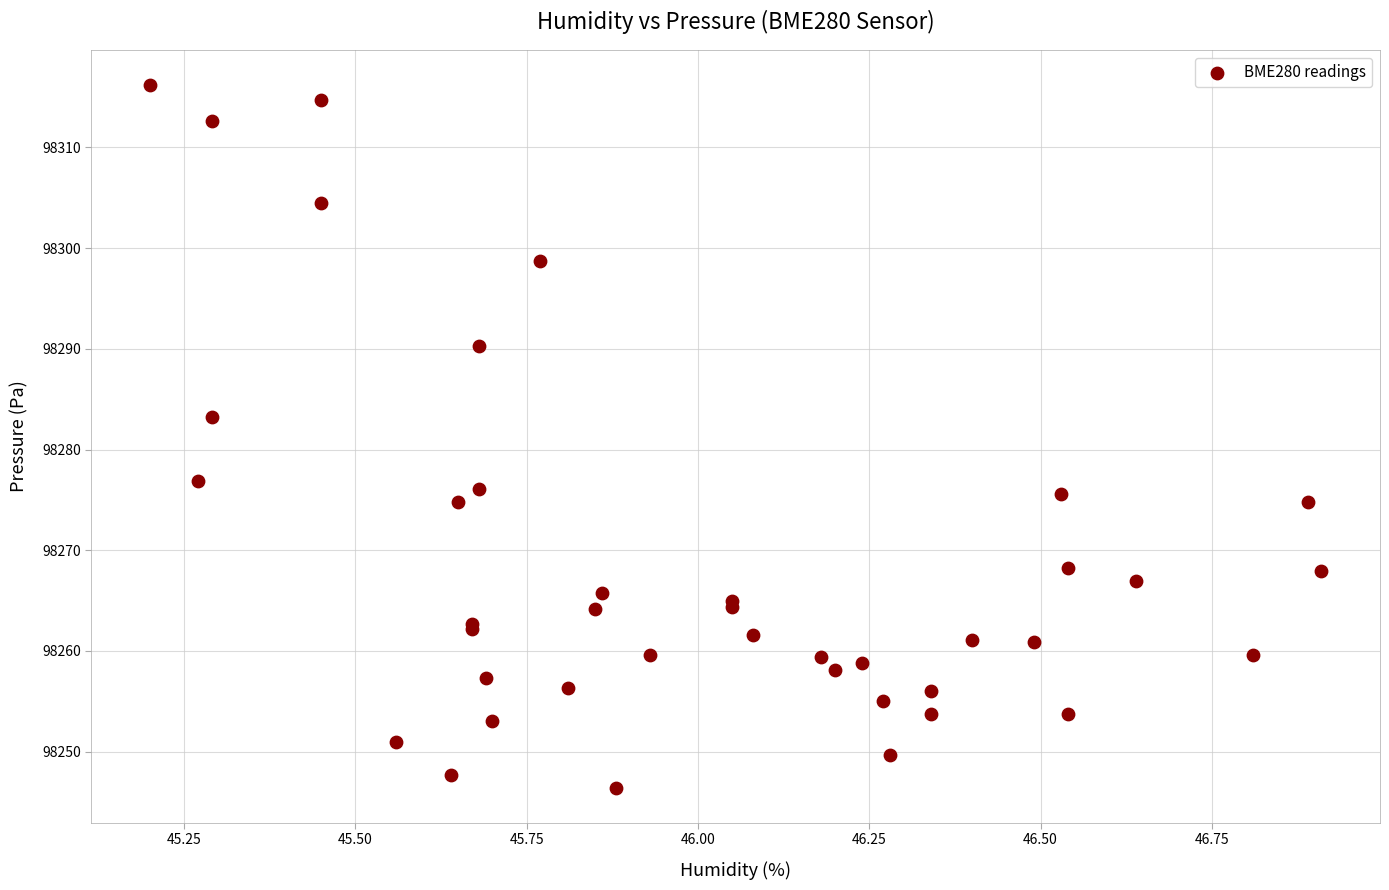

What Y value in the scatter plot is closest to 98281?

98283.2